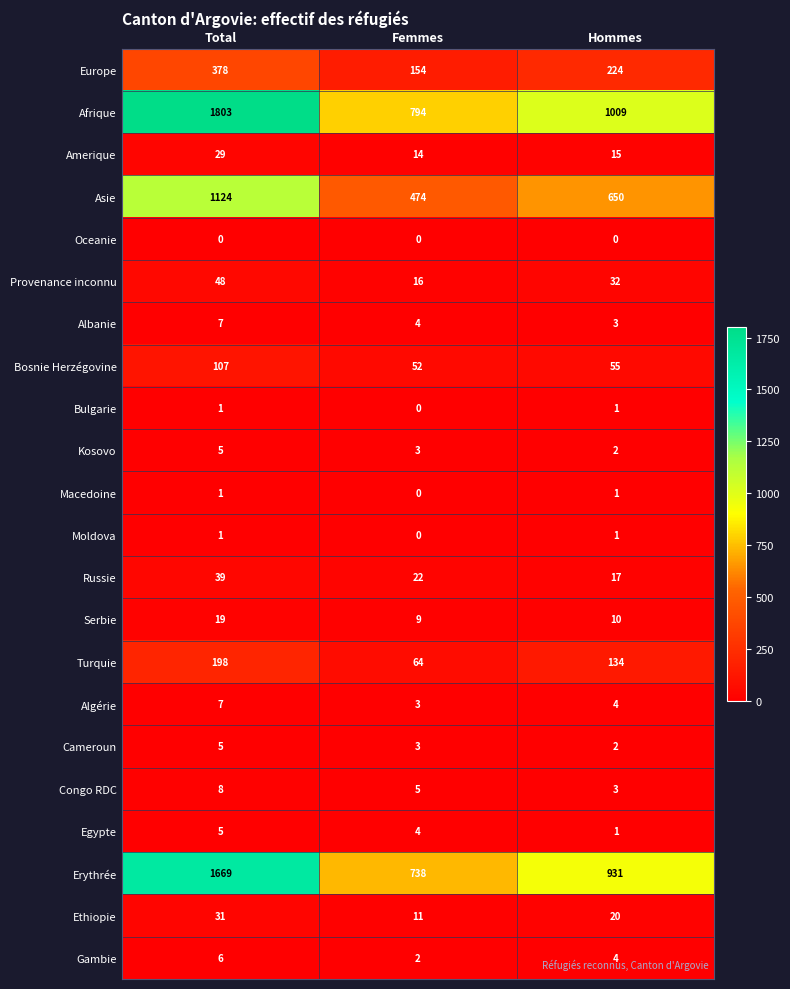

Rank the categories by Cameroun value from lowest to highest.

Hommes, Femmes, Total